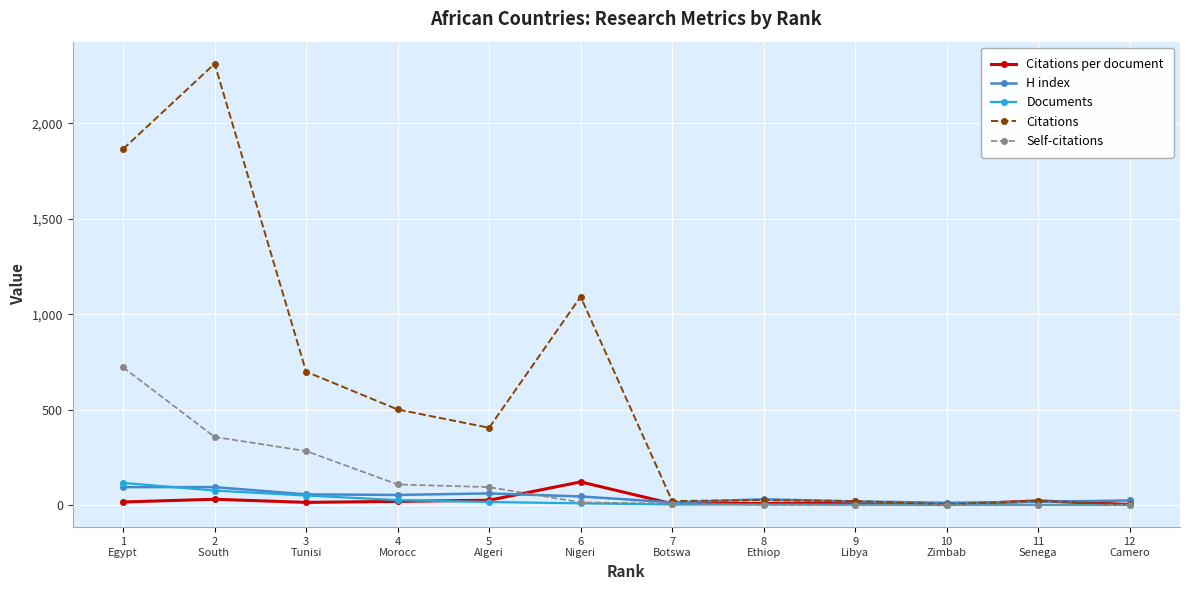

How many data points in H index are less than 45?

6